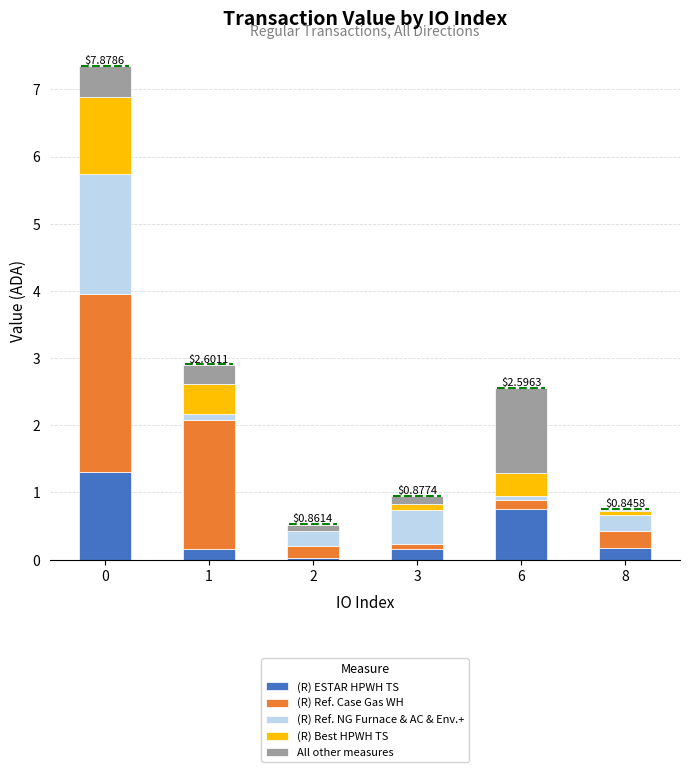

What are all the series names shown in the legend?

(R) ESTAR HPWH TS, (R) Ref. Case Gas WH, (R) Ref. NG Furnace & AC & Env.+, (R) Best HPWH TS, All other measures